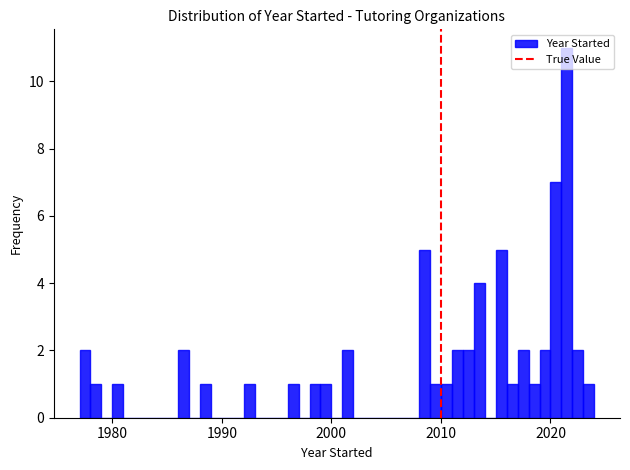

Around what value on the x-axis is the tallest bar? Give the approximate position of its centre, as read against the axis.

2022